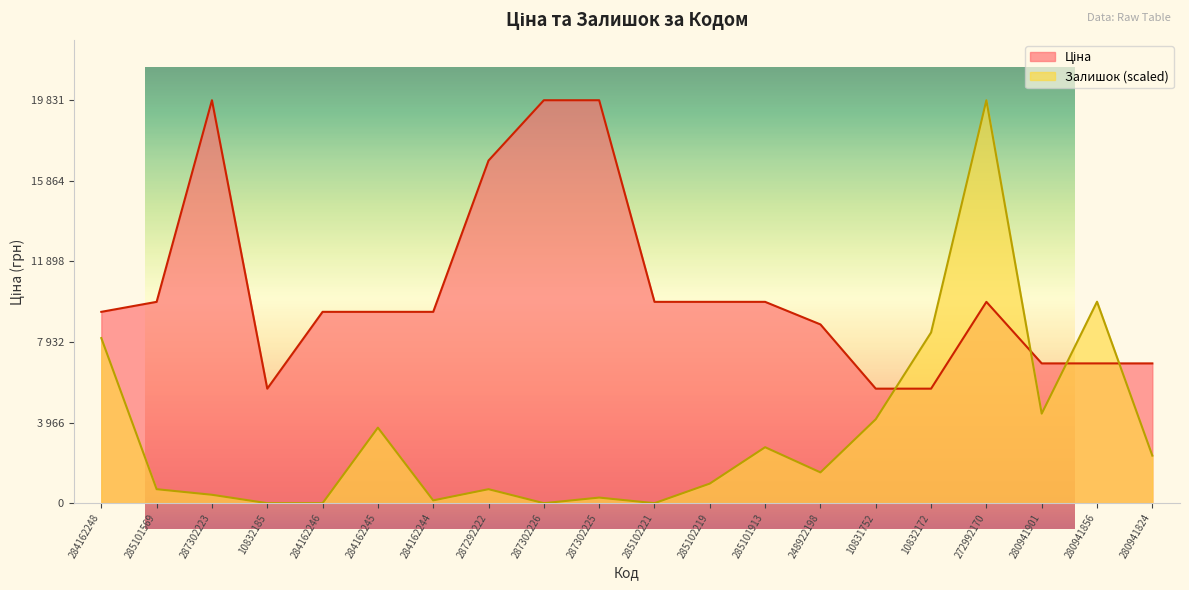

How many positive values does the Залишок series have?

16